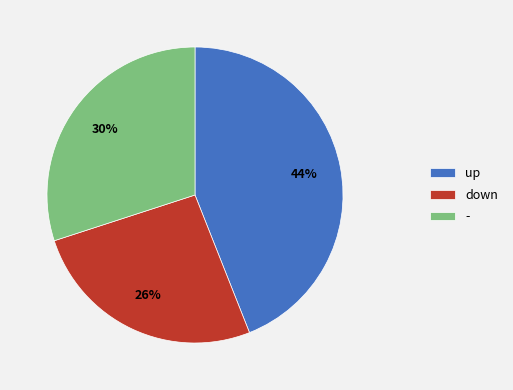

Is there any slice that represents more than half of the pie?

No